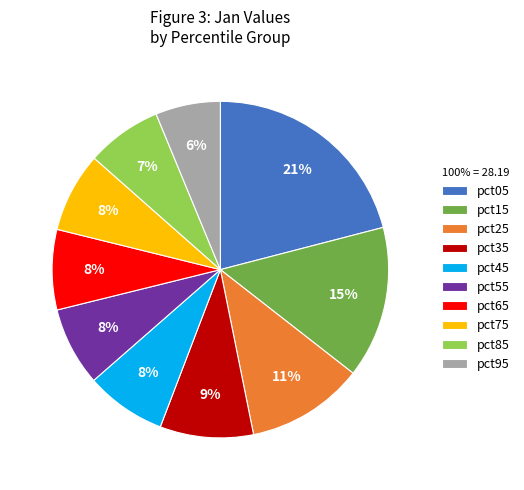

To the nearest percent, what is the difference between the largest and smallest slice percentages?

15%